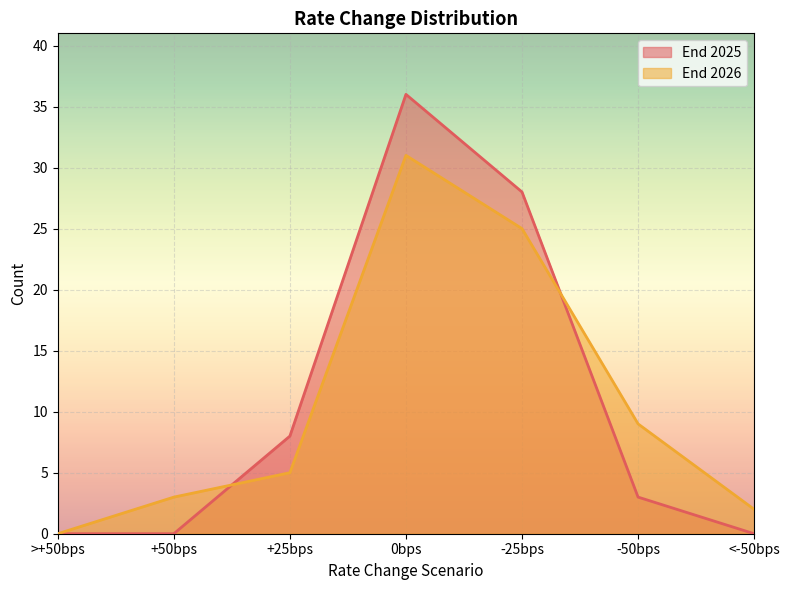

How many positive values does the End 2026 series have?

6